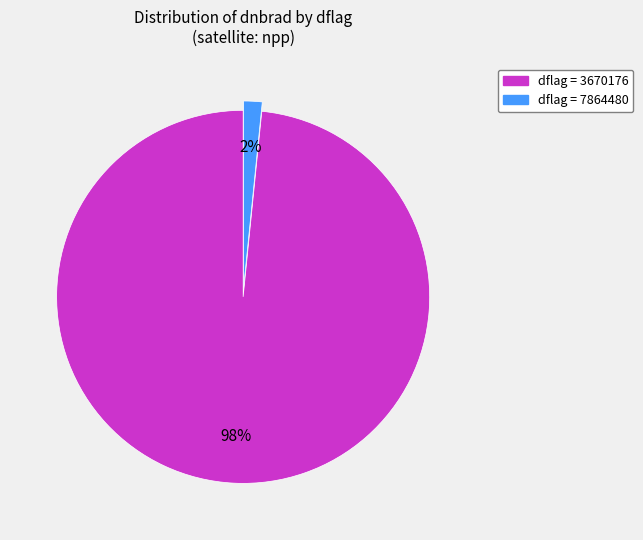

Count the number of slices in the pie.

2